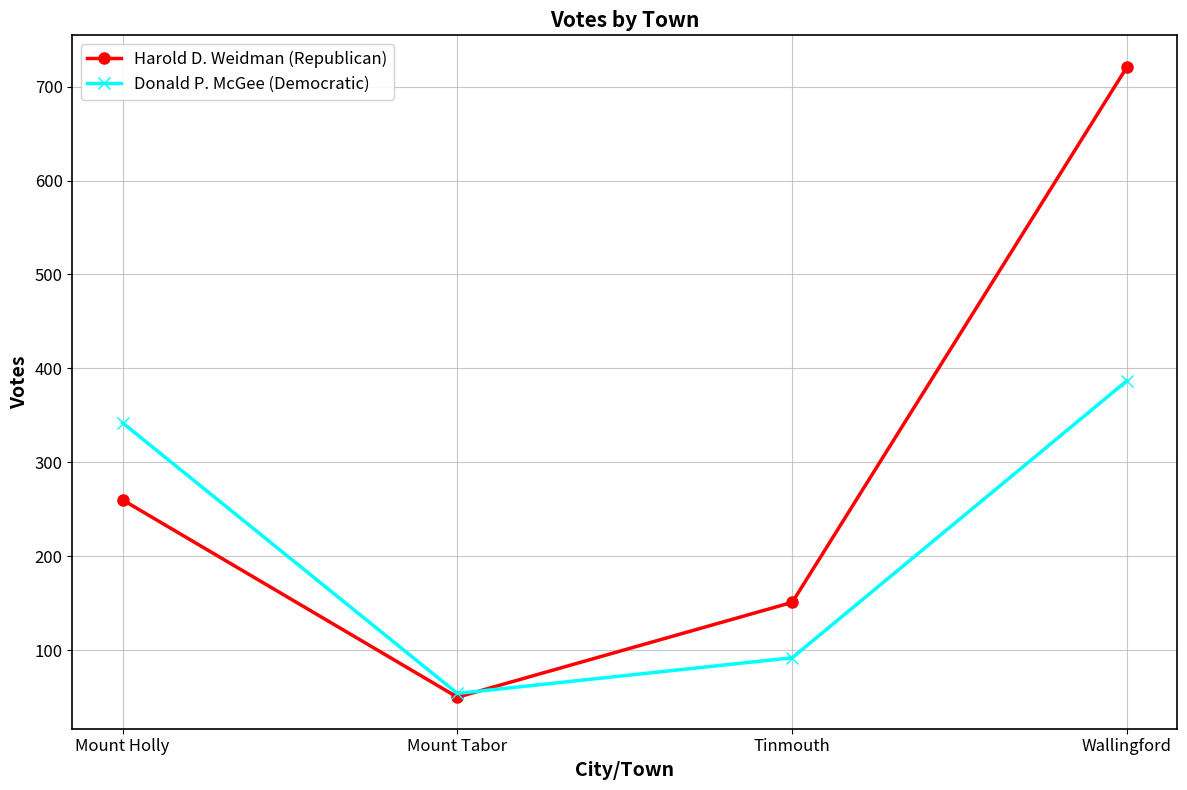

Count the number of categories in the chart.

4